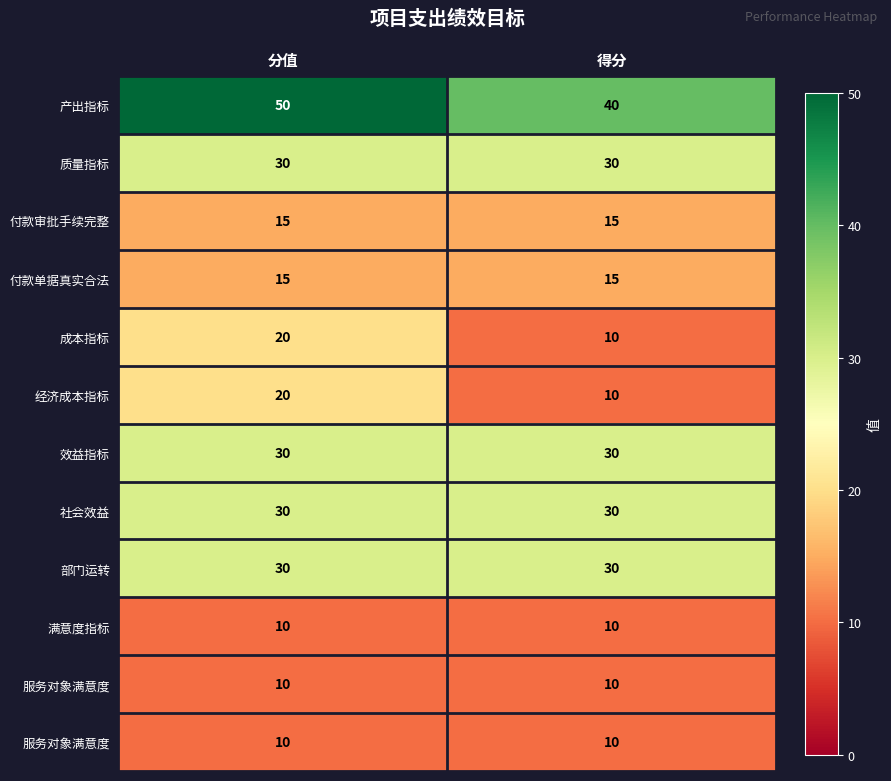

At which category is the sum across all series the highest?

分值